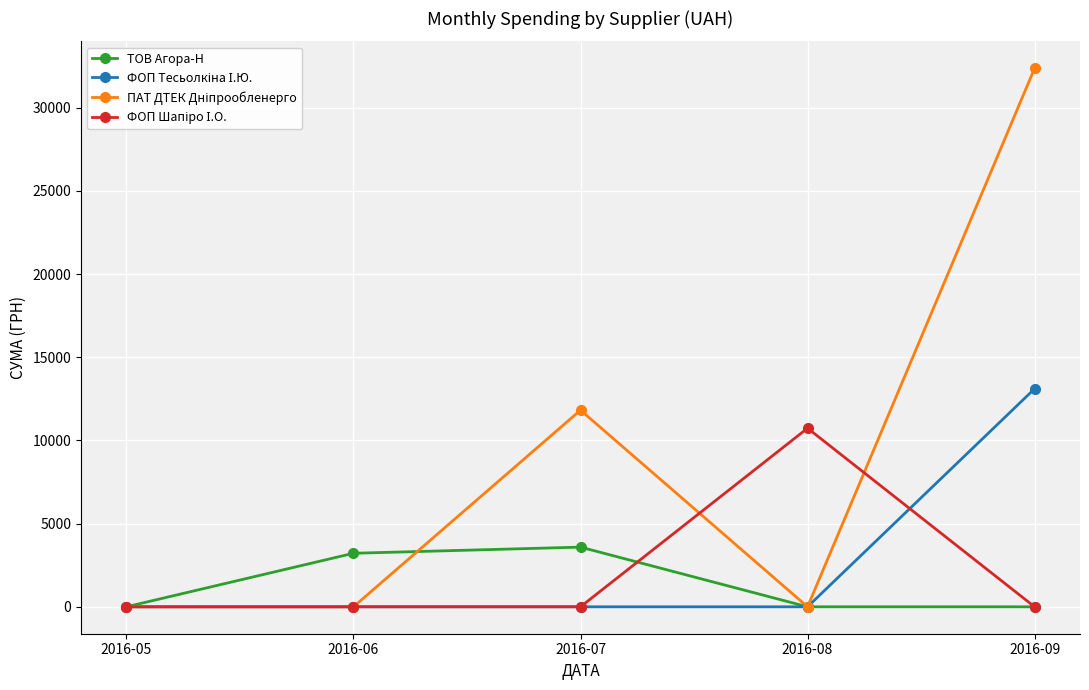

The value of ТОВ Агора-Н at 2016-07 is 3587.0. True or false?

True